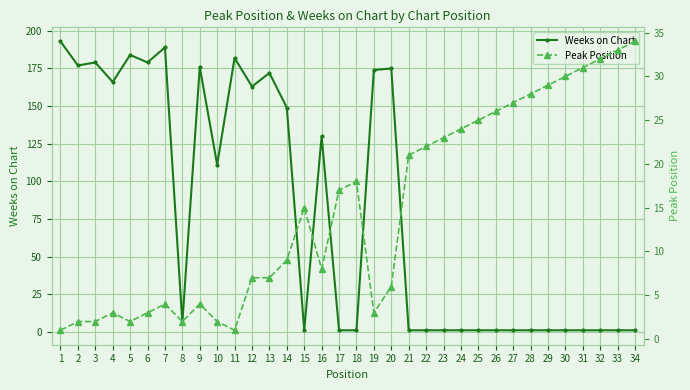

How many interior local valleys does the Weeks on Chart series have?

7